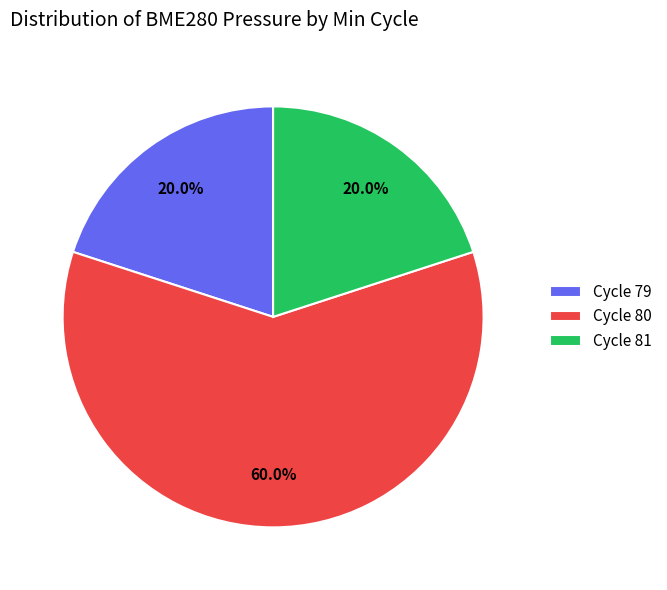

Does Cycle 80 account for over 50% of the chart?

Yes